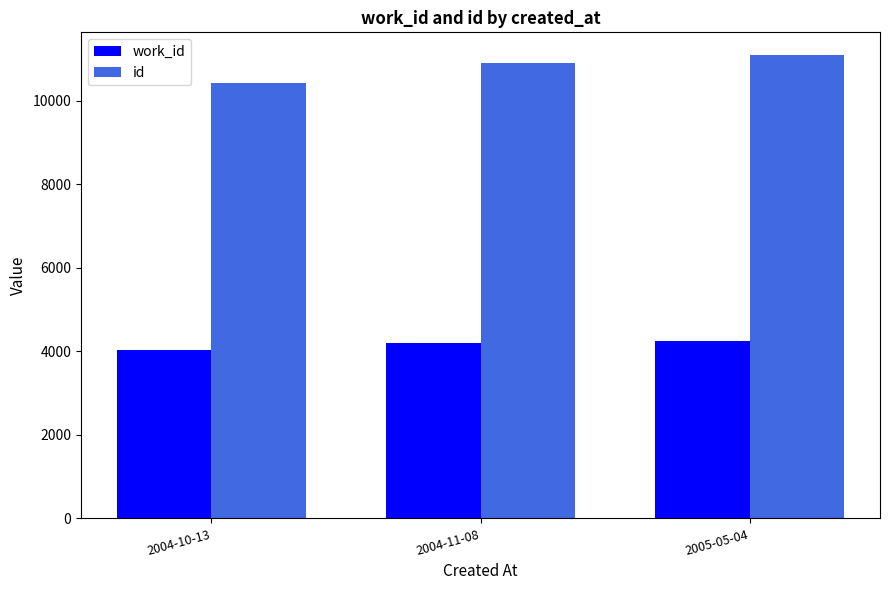

What is the spread (max minus min) of values at 2004-11-08?

6694